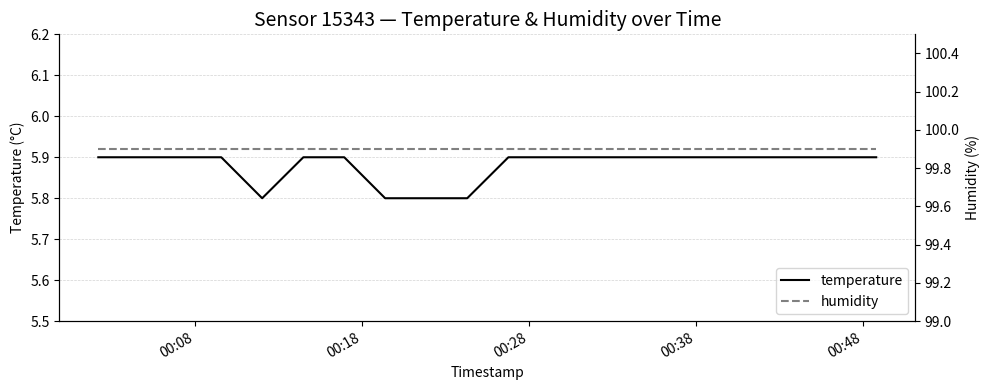

True or false: temperature and humidity intersect in this chart.

False